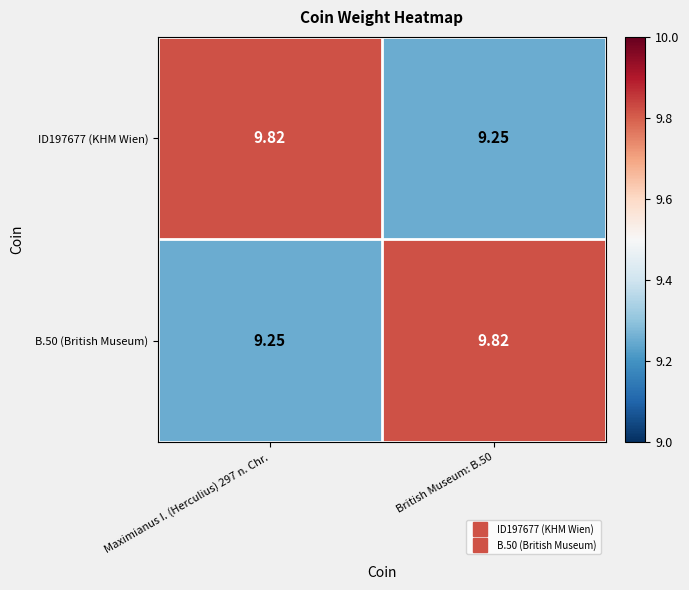

Count the number of data series in this chart.

2